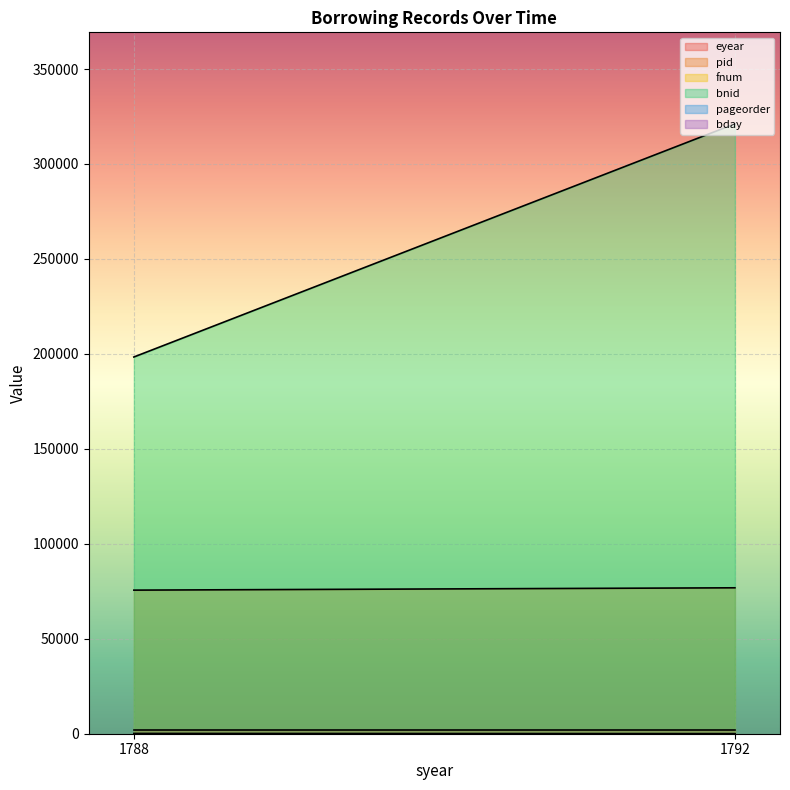

Rank the series at 1788 from highest to lowest value.

bnid, pid, eyear, fnum, bday, pageorder